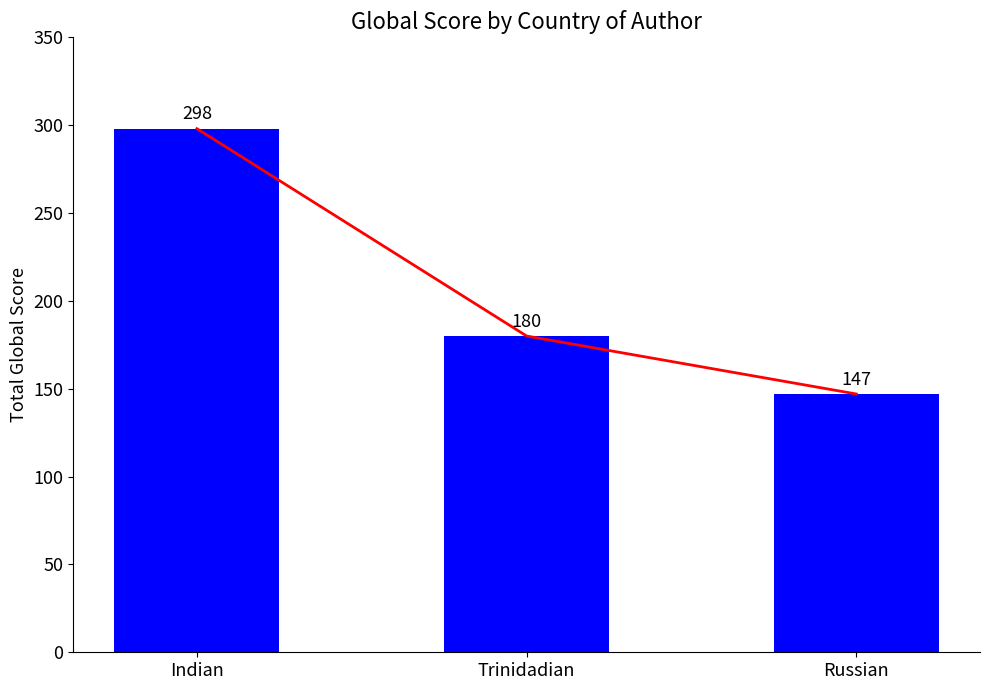

What is the difference between the maximum and minimum values?

151